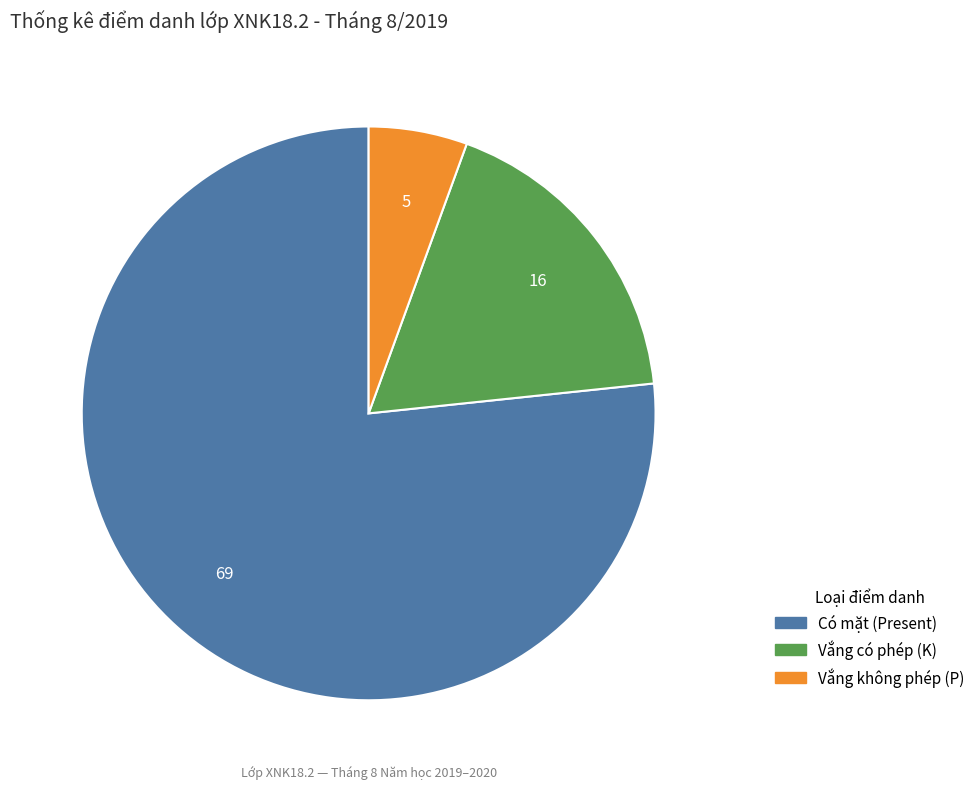

How many slices are in this pie chart?

3